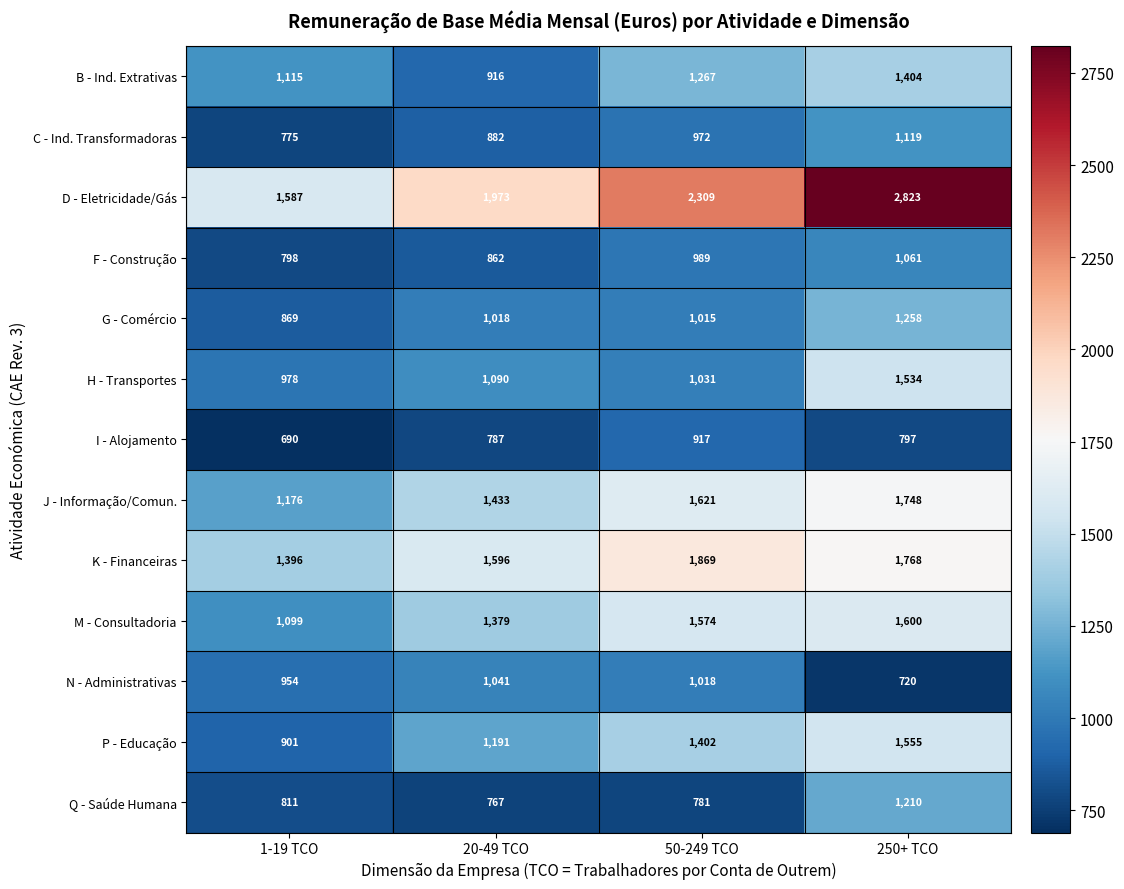

What is the difference between the M - Consultadoria values at 1-19 TCO and 250+ TCO?

501